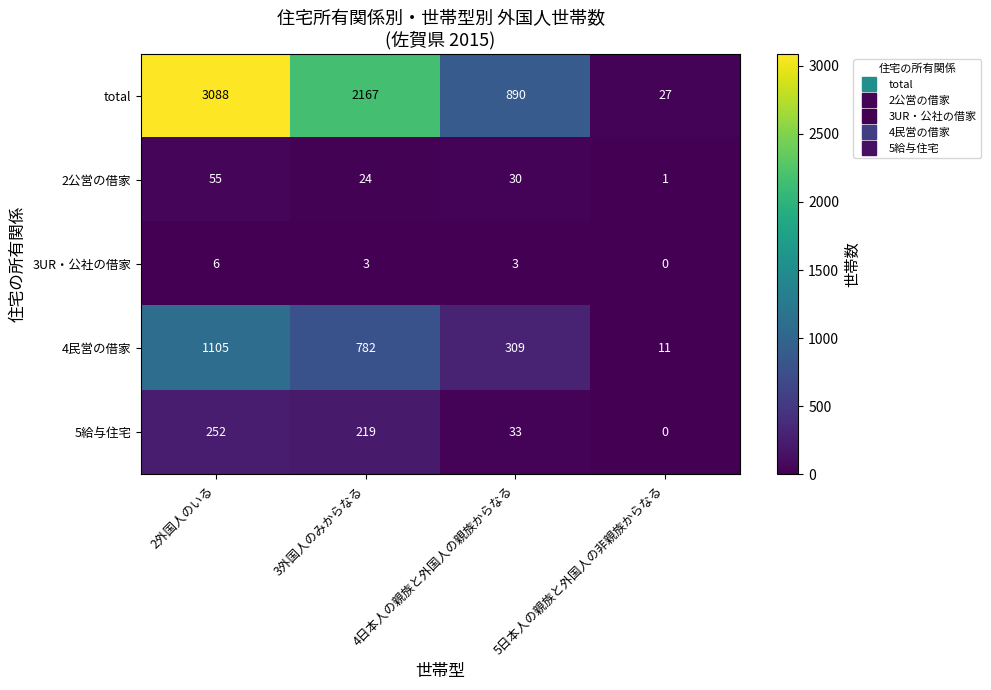

How many values in the 5給与住宅 series are below 219?

2